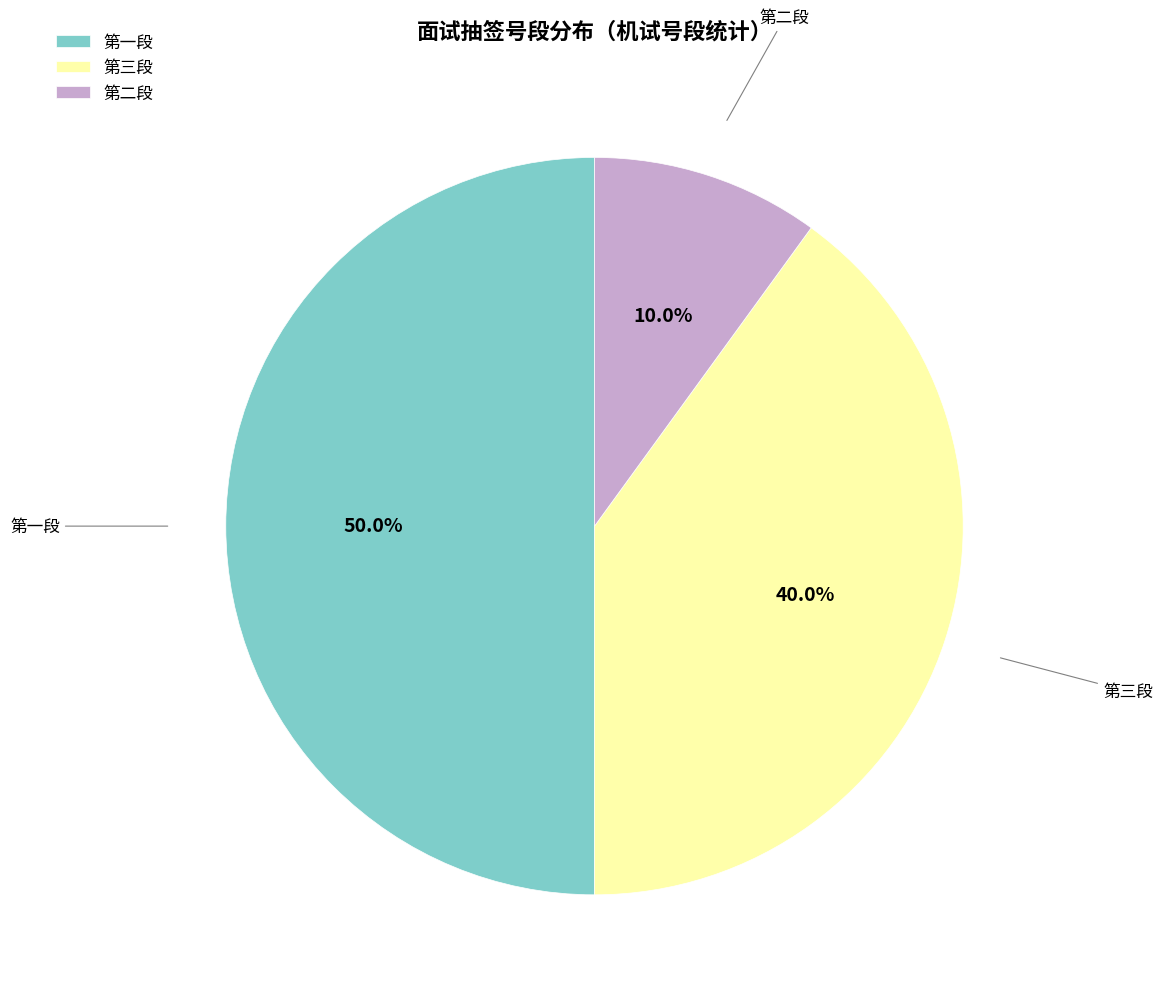

Rank the categories by value from highest to lowest.

第一段, 第三段, 第二段